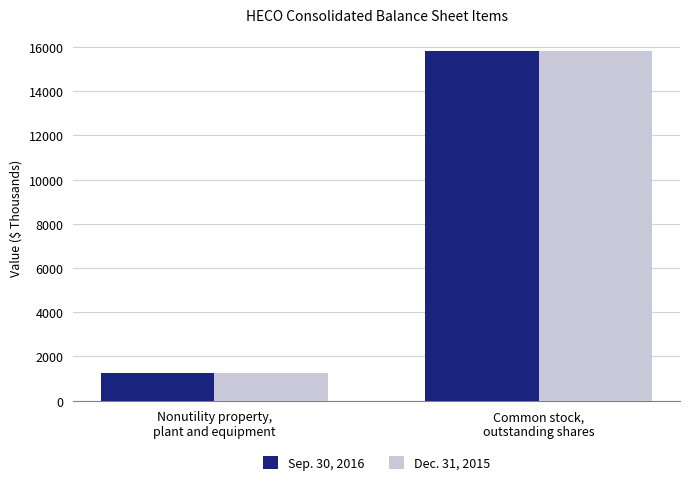

How many bars are there in each group?

2